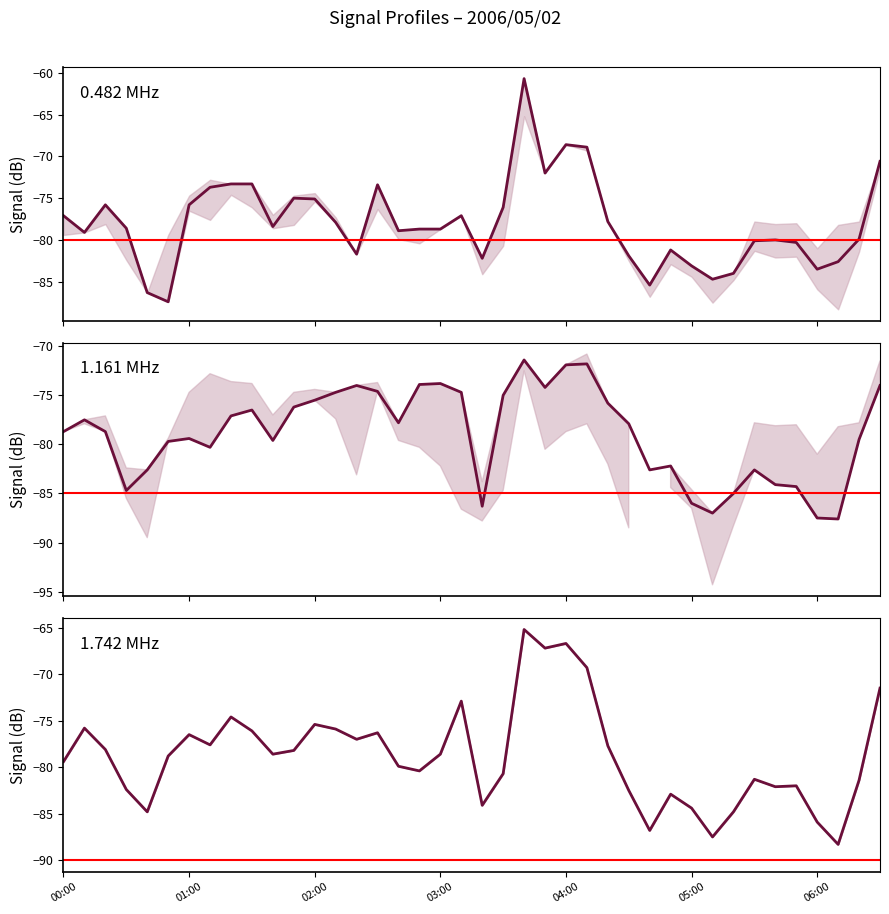

The value of col_17 at 38 is -121.9. True or false?

False